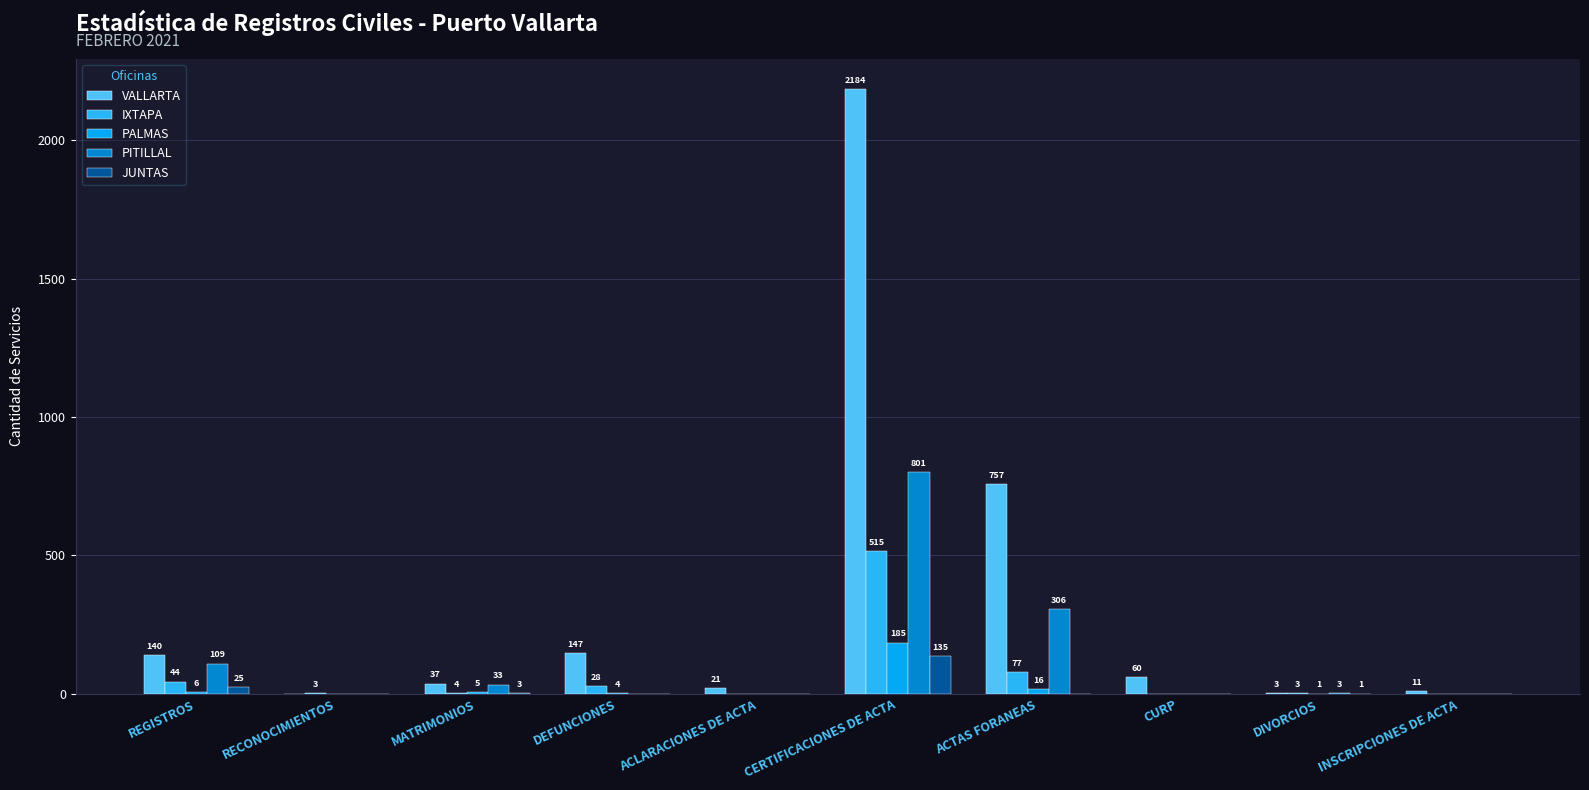

At which label does IXTAPA first exceed 4?

REGISTROS